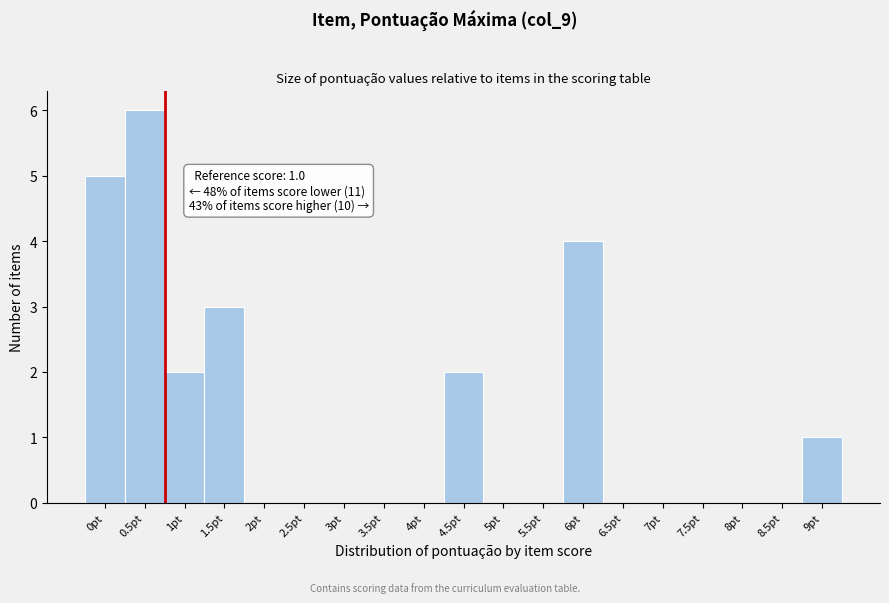

Reading left to right, list all the values displayed in this chart.

0pt=5	0.5pt=6	1pt=2	1.5pt=3	2pt=0	2.5pt=0	3pt=0	3.5pt=0	4pt=0	4.5pt=2	5pt=0	5.5pt=0	6pt=4	6.5pt=0	7pt=0	7.5pt=0	8pt=0	8.5pt=0	9pt=1